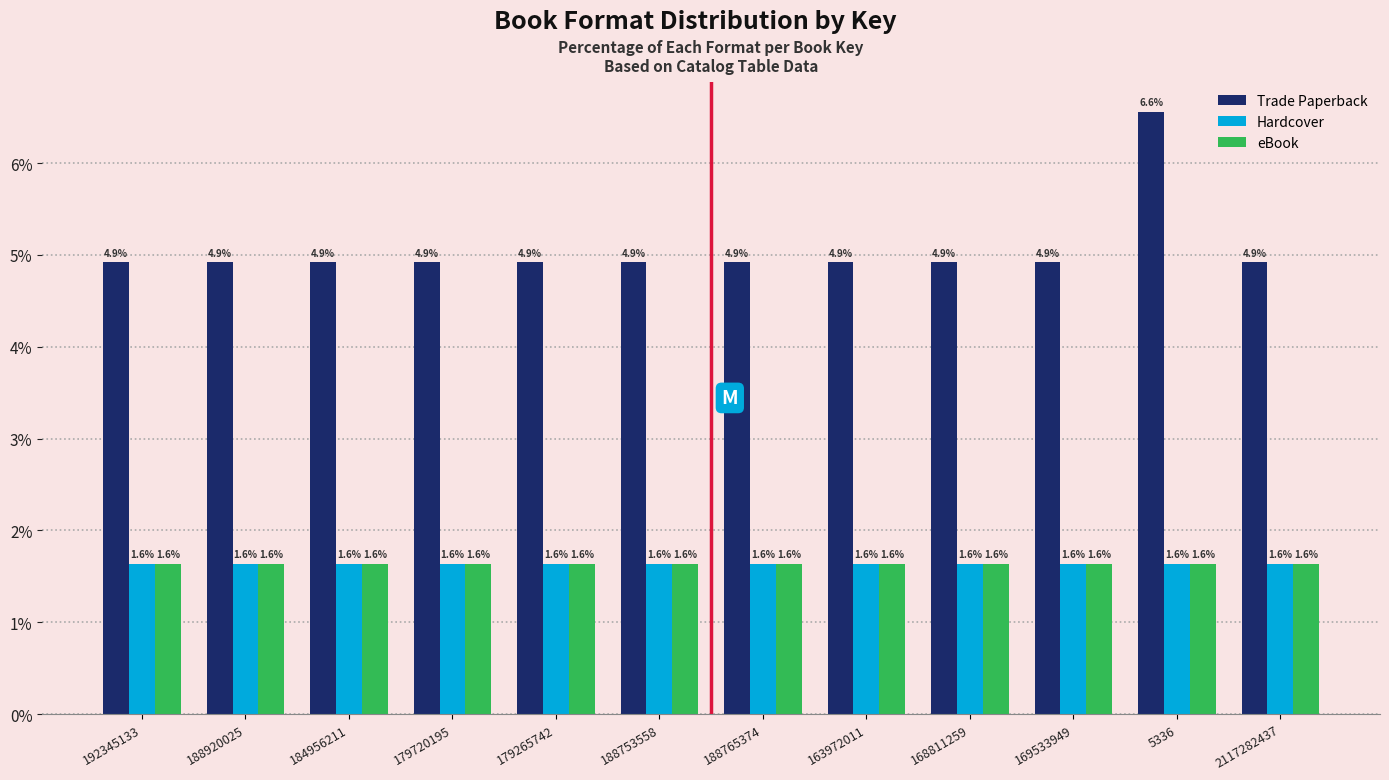

Reading left to right, list all the values displayed in this chart.

Trade Paperback: 192345133=4.9	188920025=4.9	184956211=4.9	179720195=4.9	179265742=4.9	188753558=4.9	188765374=4.9	163972011=4.9	168811259=4.9	169533949=4.9	5336=6.6	2117282437=4.9
Hardcover: 192345133=1.6	188920025=1.6	184956211=1.6	179720195=1.6	179265742=1.6	188753558=1.6	188765374=1.6	163972011=1.6	168811259=1.6	169533949=1.6	5336=1.6	2117282437=1.6
eBook: 192345133=1.6	188920025=1.6	184956211=1.6	179720195=1.6	179265742=1.6	188753558=1.6	188765374=1.6	163972011=1.6	168811259=1.6	169533949=1.6	5336=1.6	2117282437=1.6